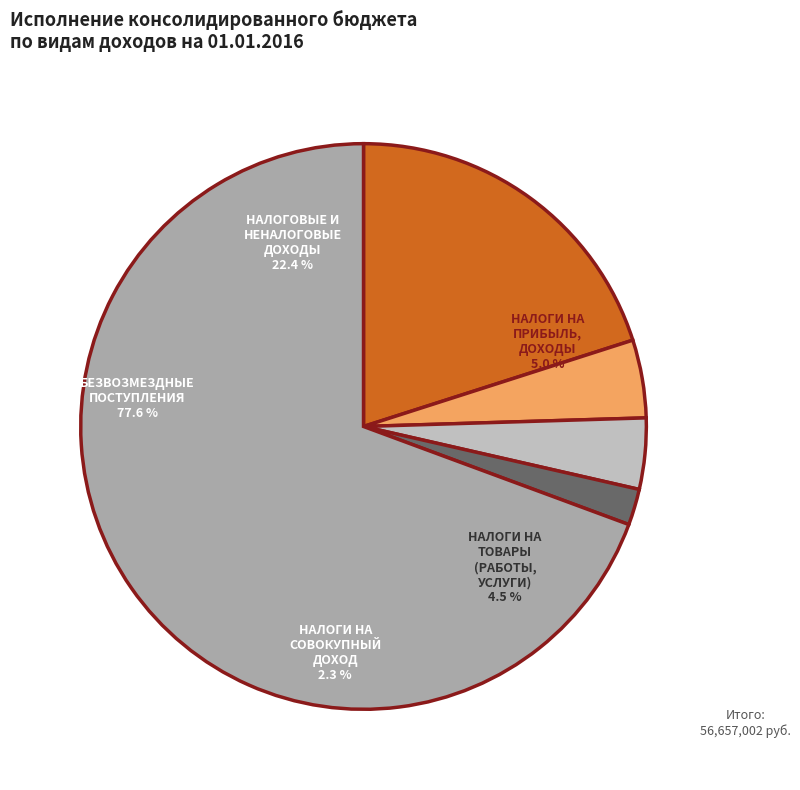

How many segments does this pie chart have?

5